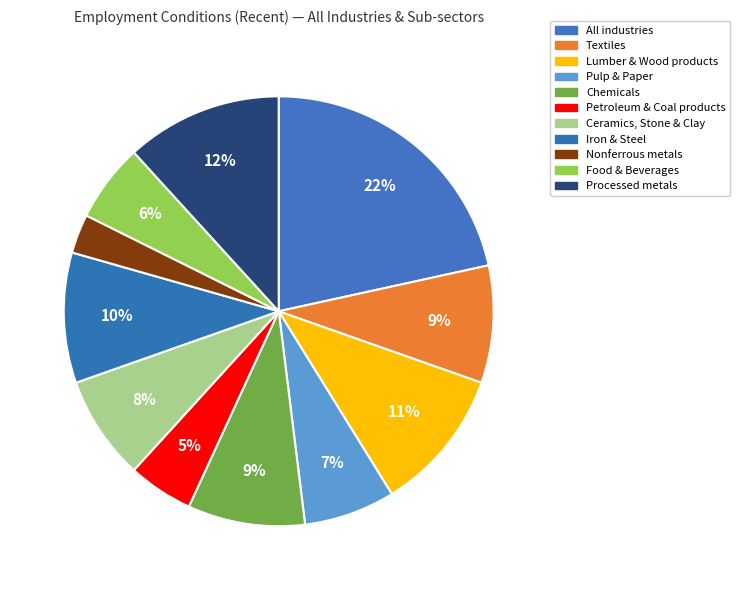

How many segments does this pie chart have?

11